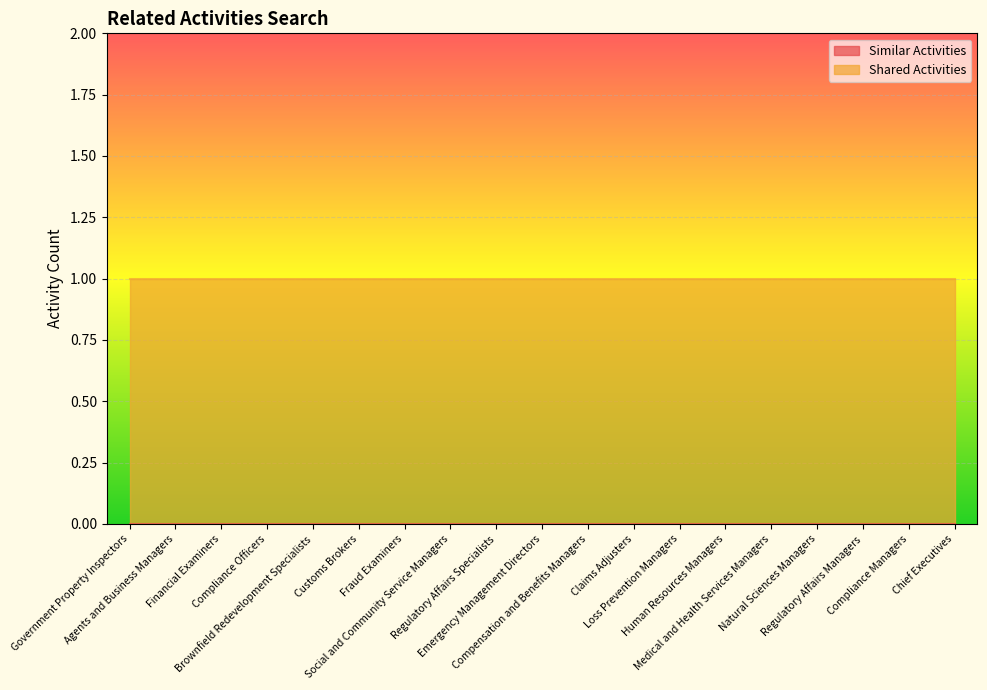

Which has a higher value, Loss Prevention Managers or Government Property Inspectors?

Loss Prevention Managers